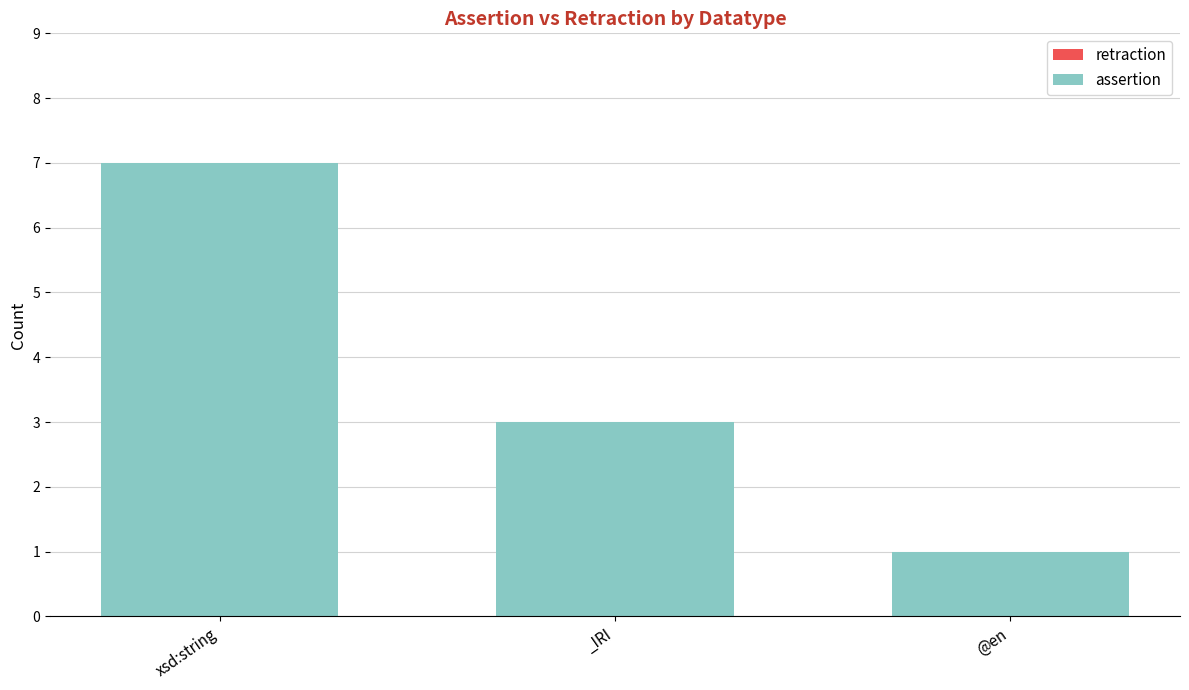

The value at _IRI is 4. True or false?

False